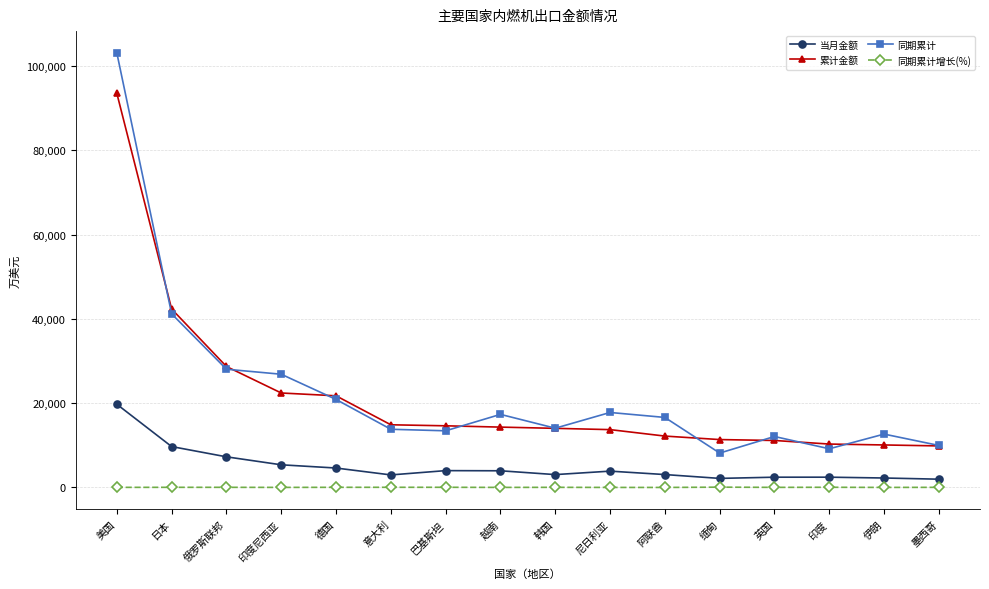

Between 俄罗斯联邦 and 英国, which series saw the biggest shift?

累计金额